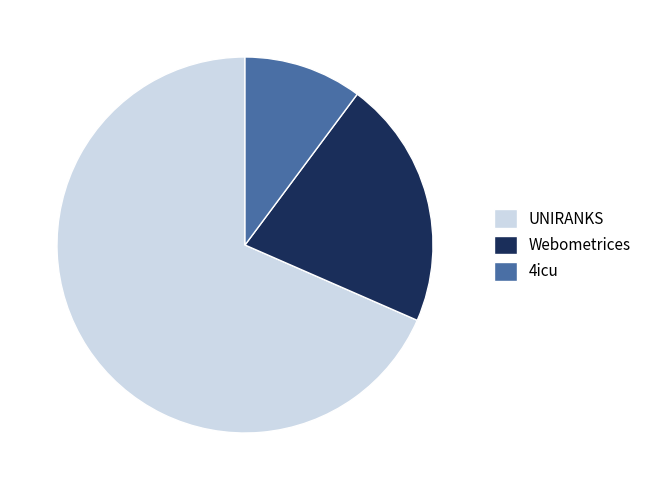

What is the ratio of the value at Webometrices to the value at 4icu?

2.1